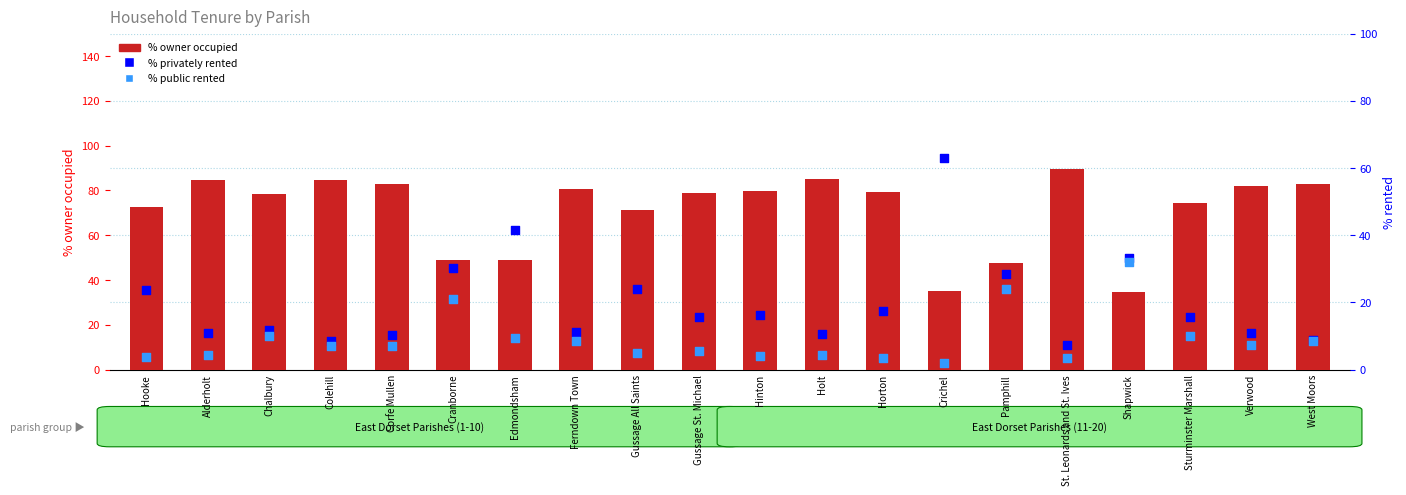

Which series reaches the maximum Y coordinate?

% owner occupied